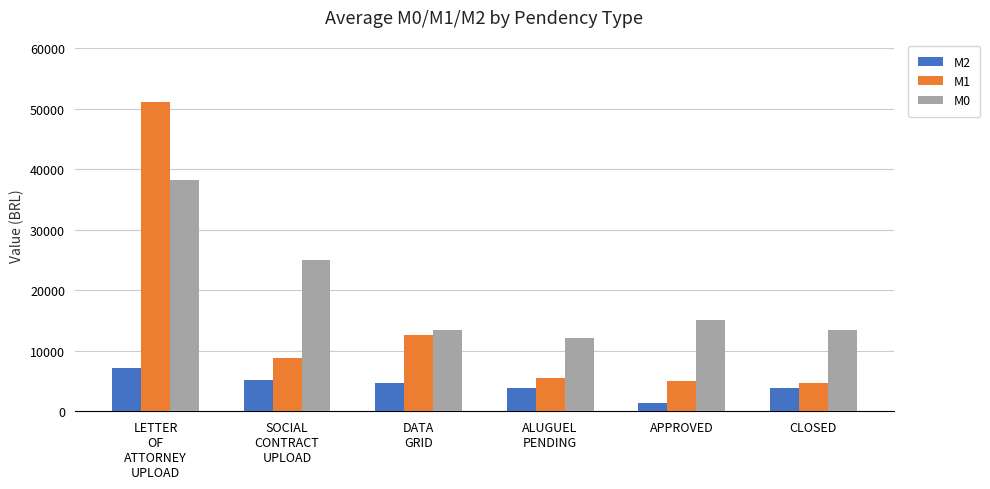

What is the value of the M2 bar at the 6th from the left?

3824.6